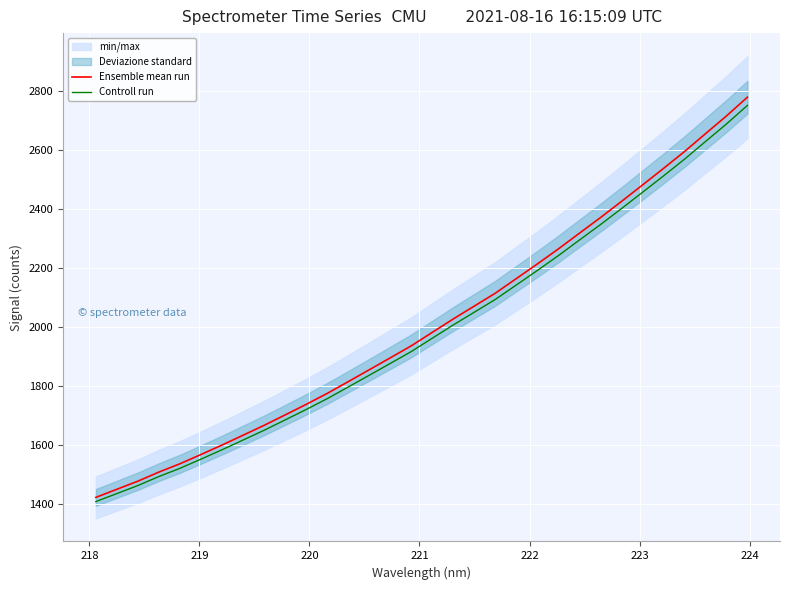

What is the value of the Controll run point at the 23rd from the left?

2242.3